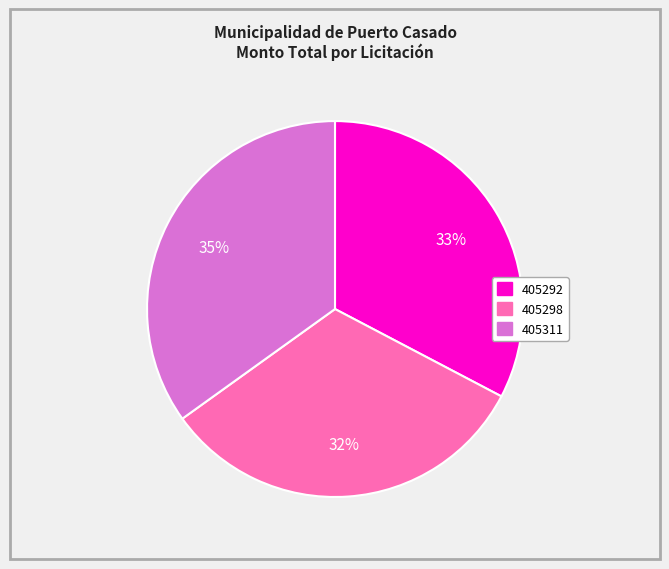

Which slice is the largest?

405311